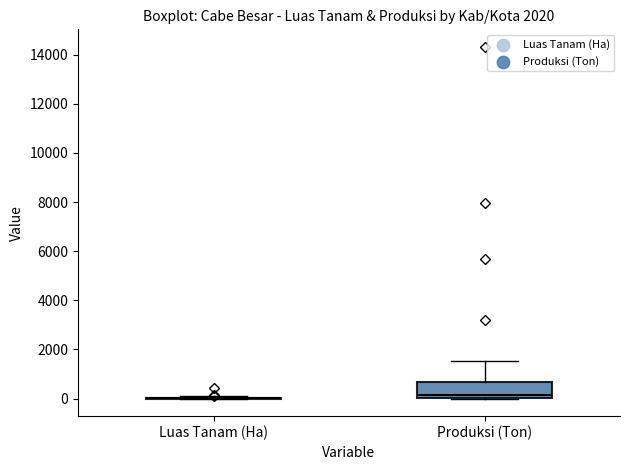

Where does the median line of the box for Produksi (Ton) sit on the y-axis? The values are not printed on the chart, so give them approximately, as read against the axis.

200